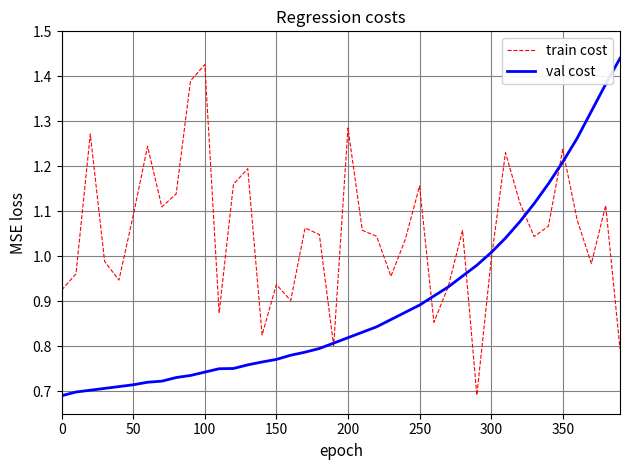

List the series in order of their overall mean, lowest first.

val cost, train cost